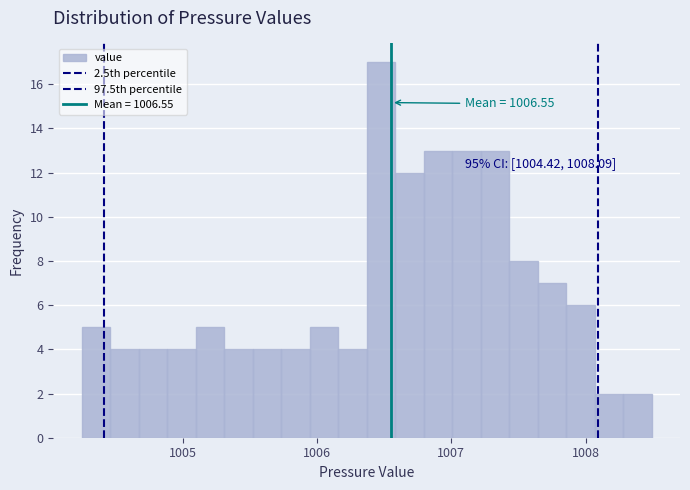

Around what value on the x-axis is the tallest bar? Give the approximate position of its centre, as read against the axis.

1006.5